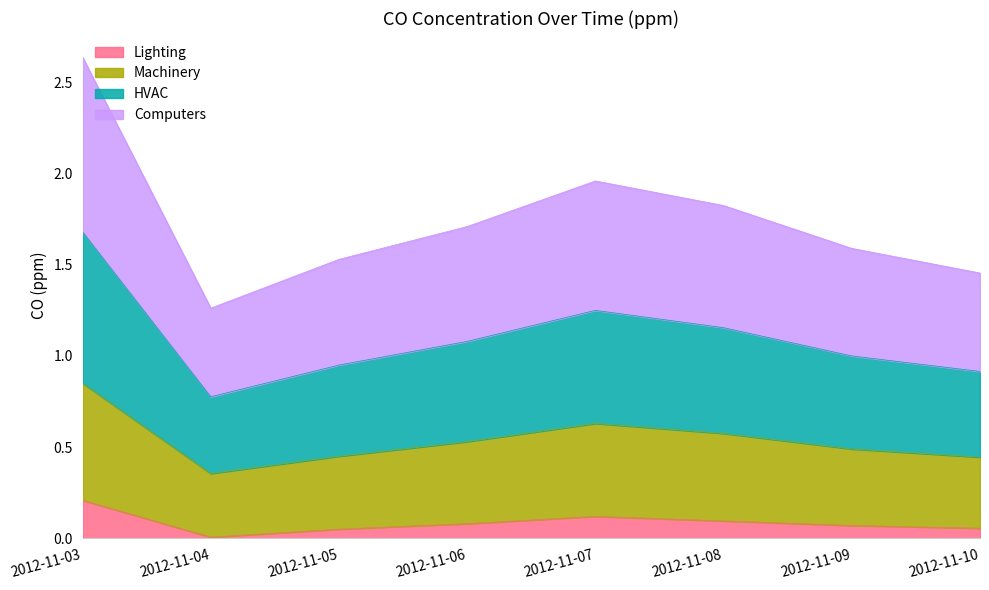

Which category has the highest value in the Computers series?

2012-11-03